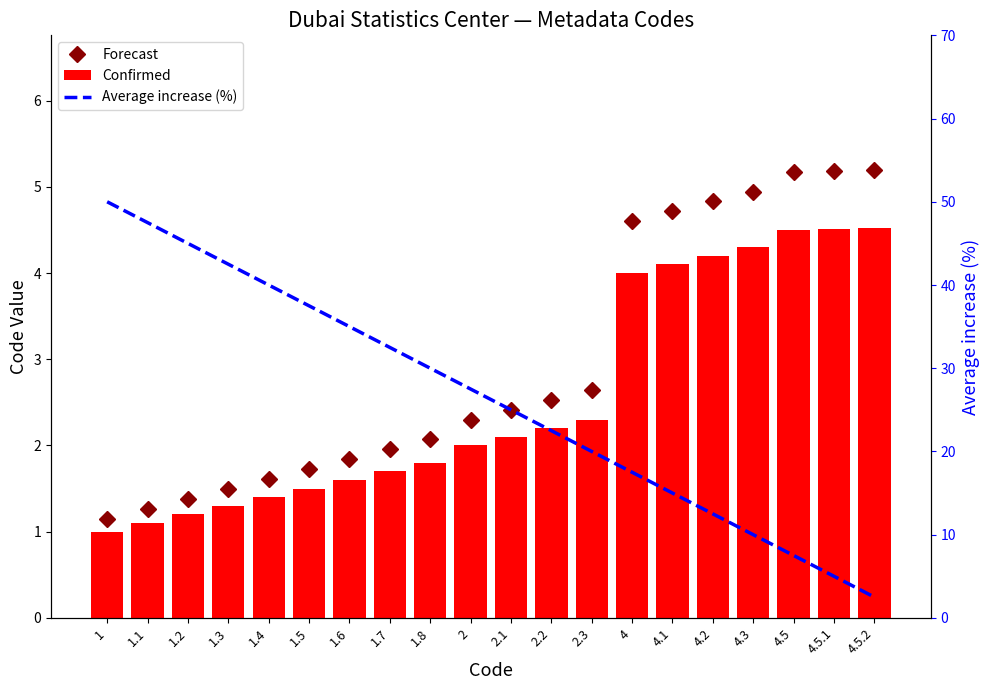

Which has a higher value, 4.2 or 1.5?

4.2